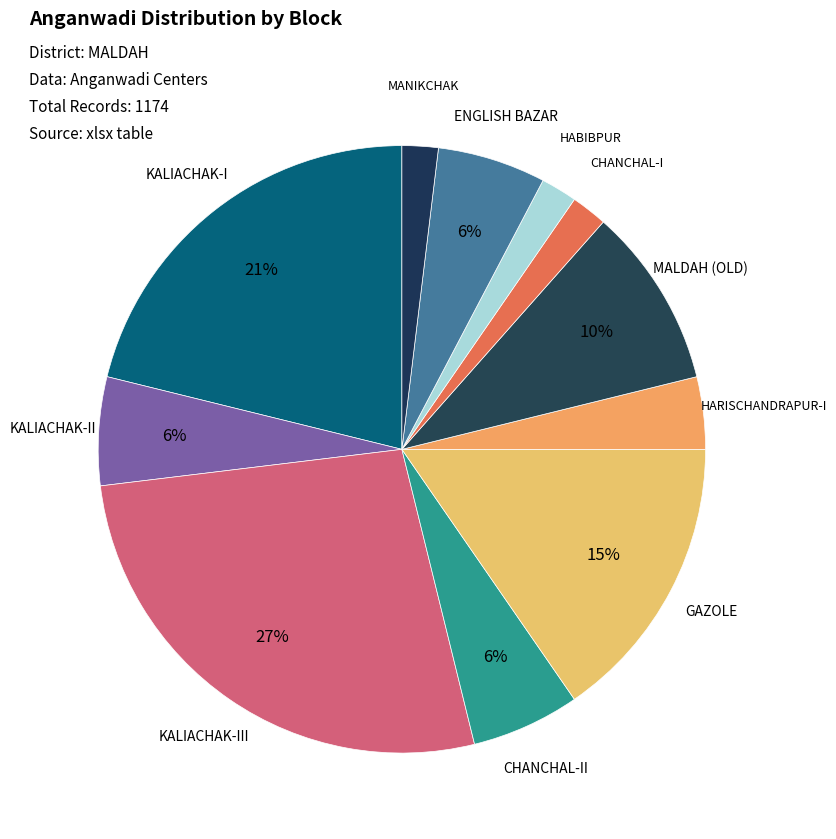

Count the number of slices in the pie.

11